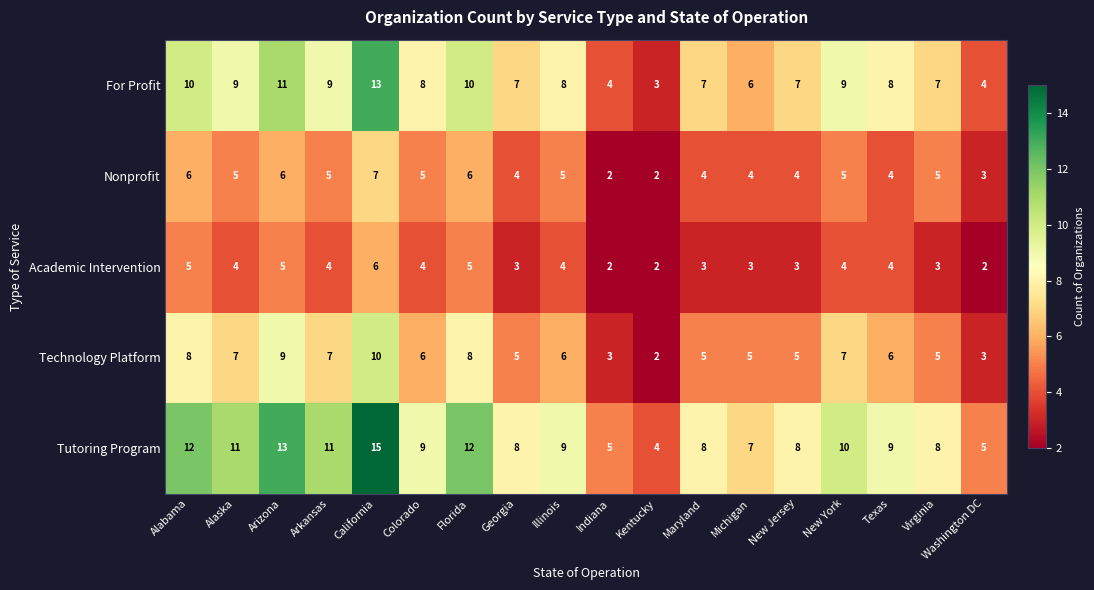

Which series has the largest total across all categories?

Tutoring Program